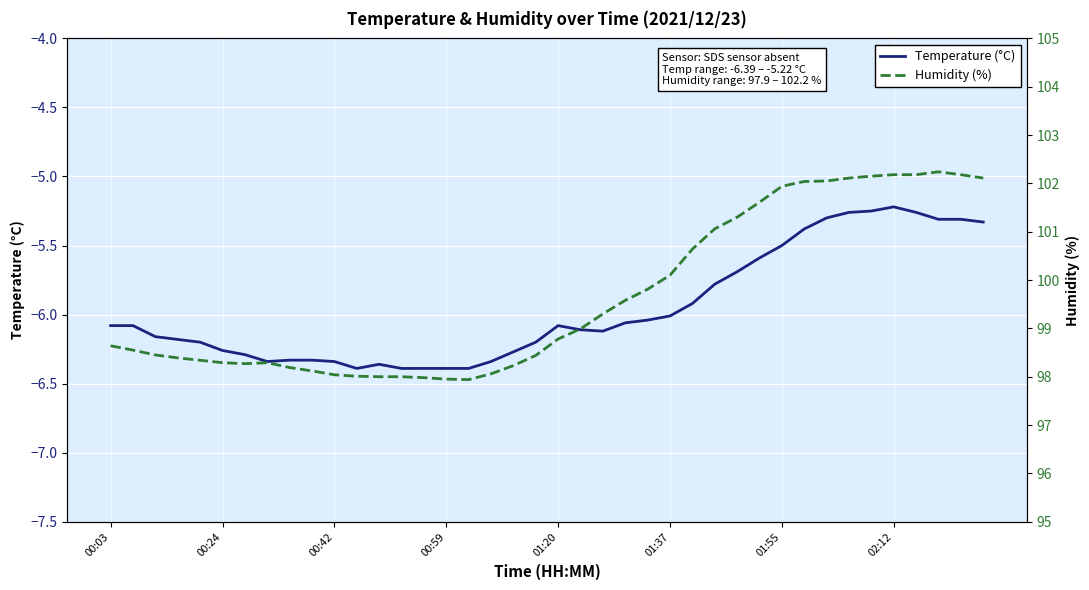

The Temperature (°C) series shows -4.0 at 01:20. True or false?

False